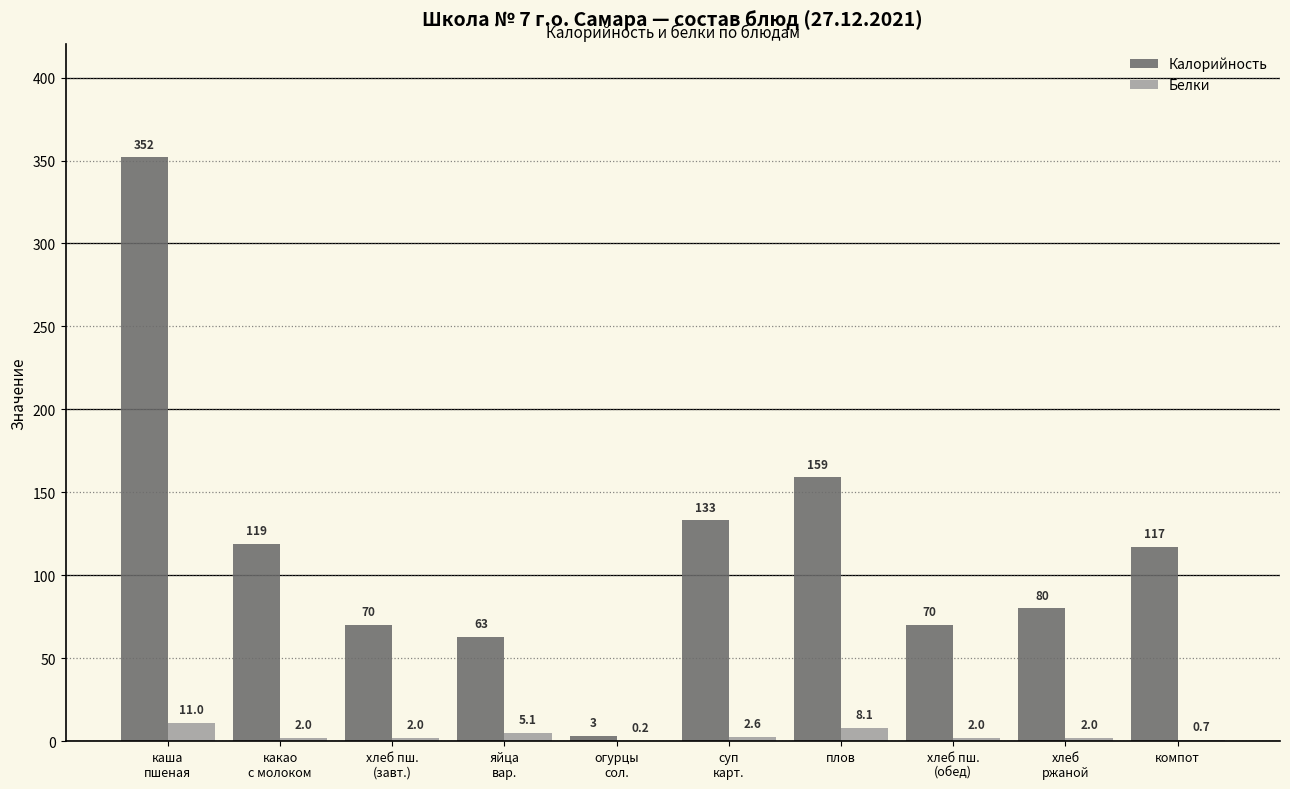

At which category is the sum across all series the highest?

каша
пшеная